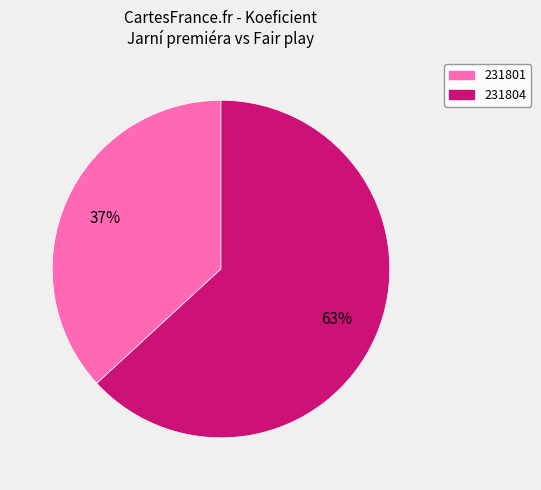

To the nearest percent, what portion does 231801 represent?

37%